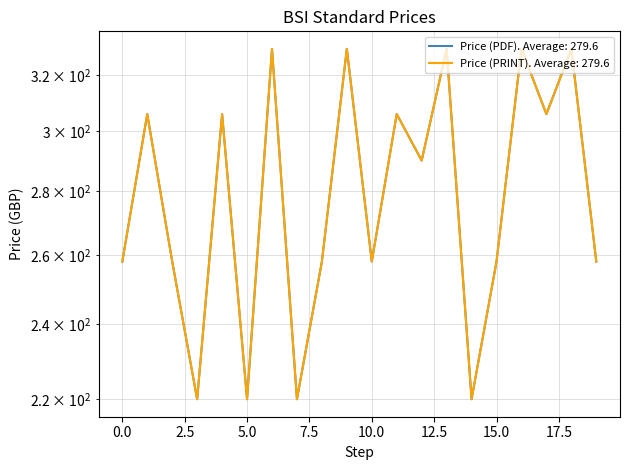

Is it true that Price (PRINT) equals 220 at 7?

True